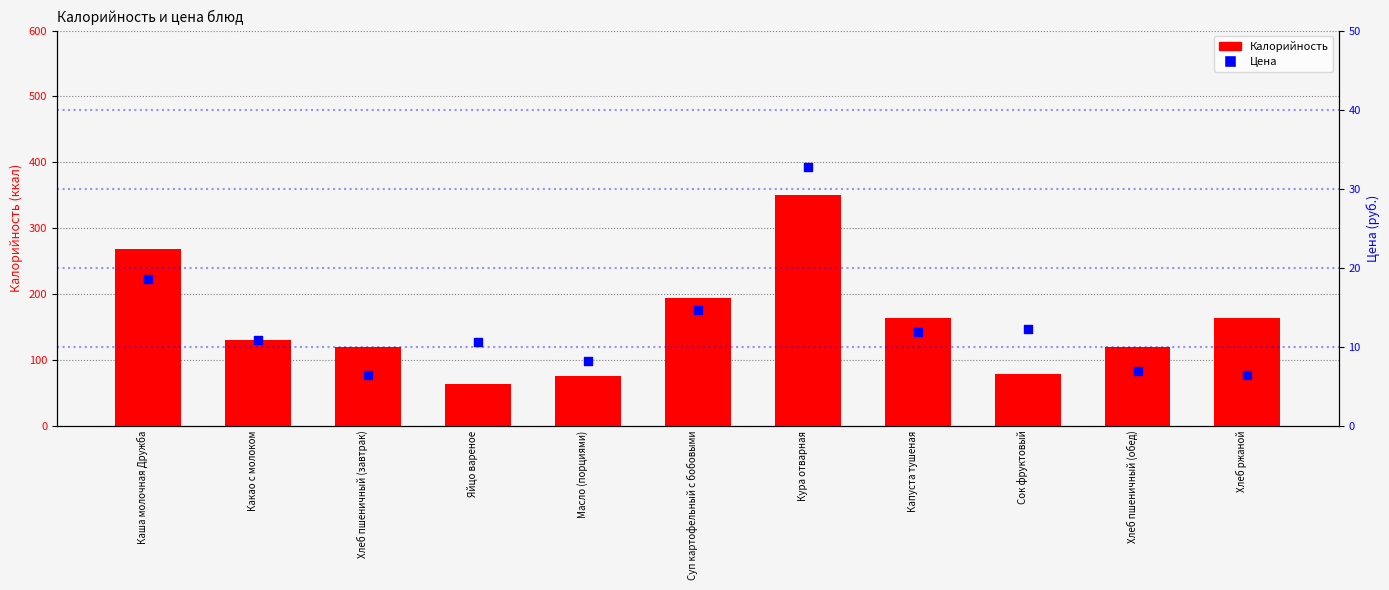

What is the total value across all series at Хлеб ржаной?

169.4